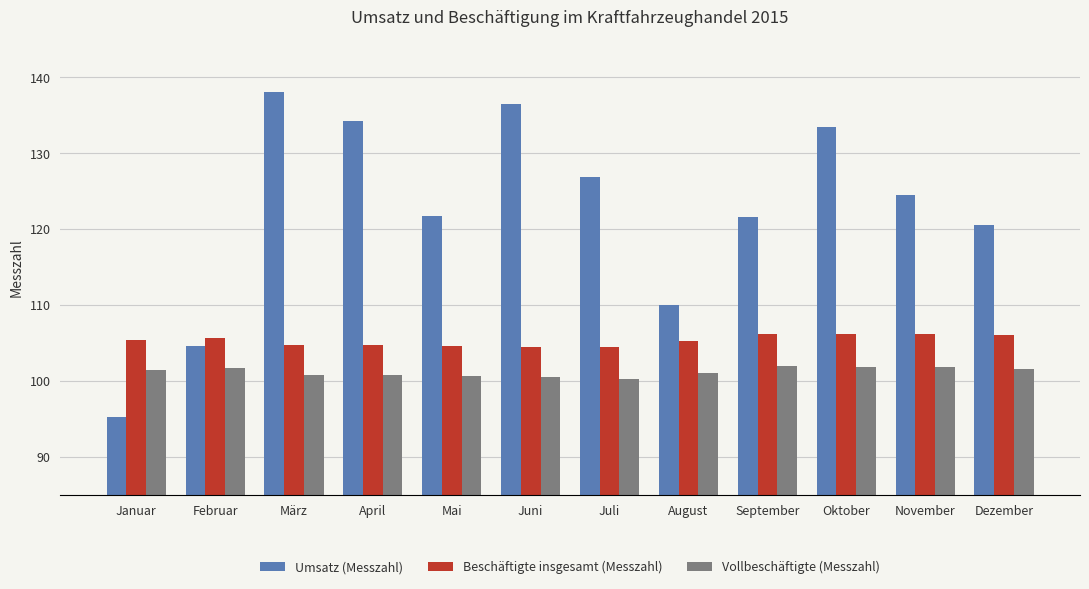

How many categories are shown in the chart?

12